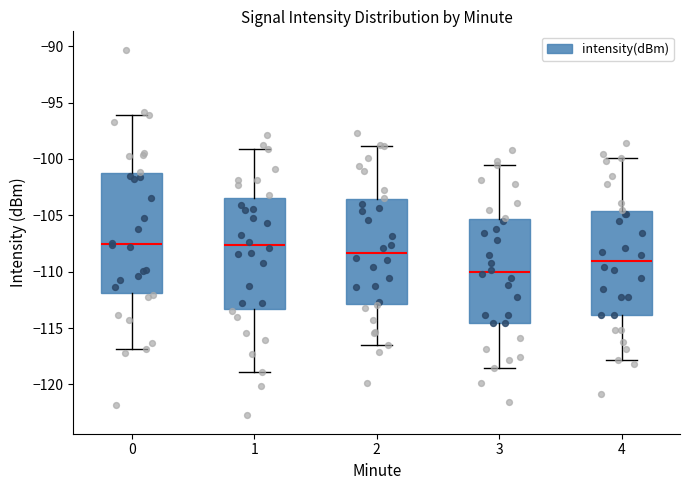

Where does the median line of the box at x = 0 sit on the y-axis? The values are not printed on the chart, so give them approximately, as read against the axis.

-107.5